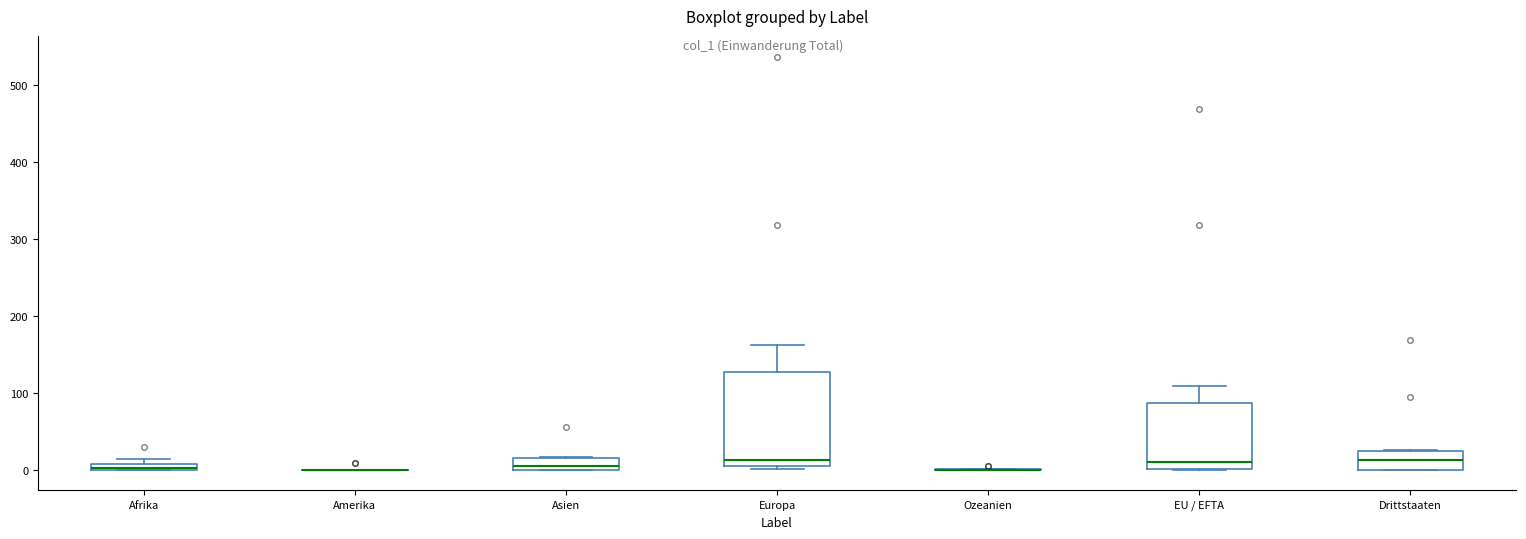

Which box is the tallest, from its lower edge to its upper edge?

Europa